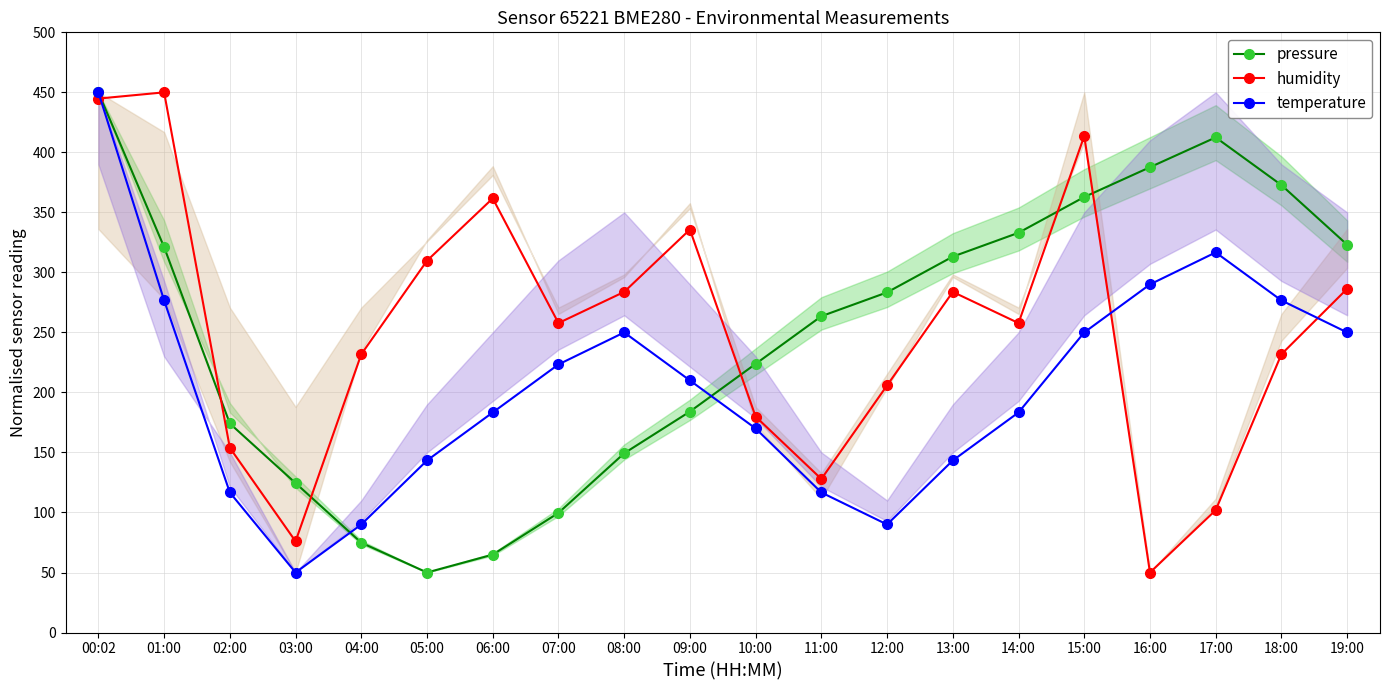

At which label does humidity first exceed 257?

00:02